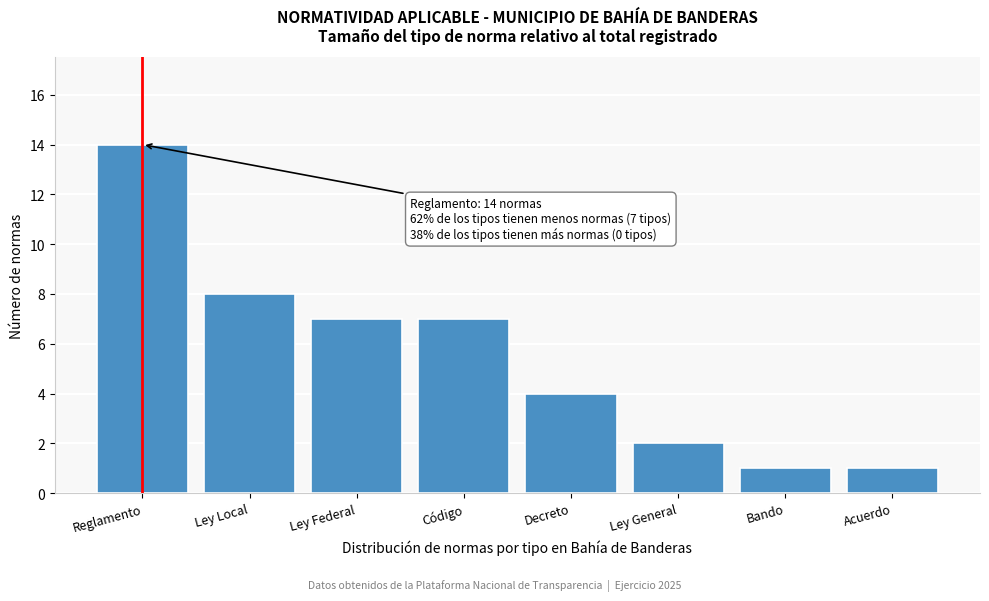

Reading left to right, transcribe all the data shown in this chart.

14	8	7	7	4	2	1	1